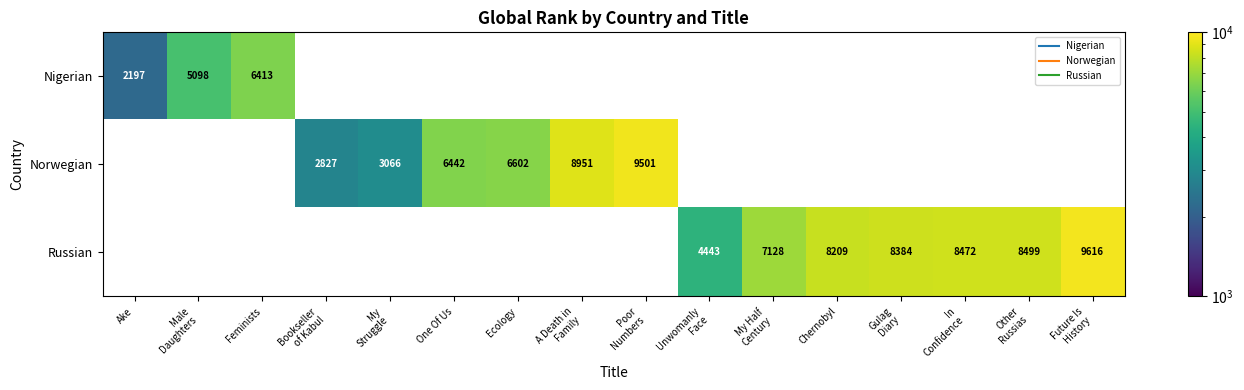

How many positive values does the Norwegian series have?

6